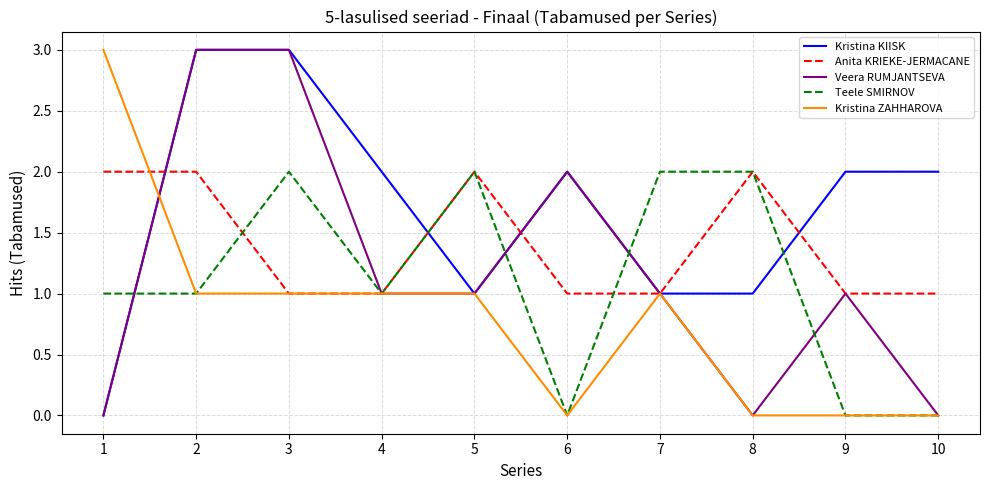

The value of Teele SMIRNOV at 5 is 1. True or false?

False